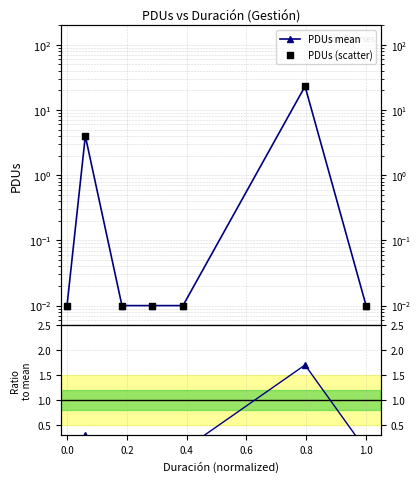

Which series has the largest total across all categories?

PDUs mean